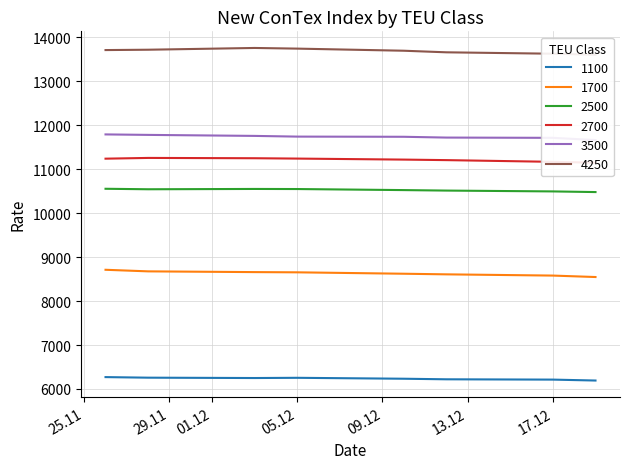

The value of 2500 at 17.12 is 6195. True or false?

False